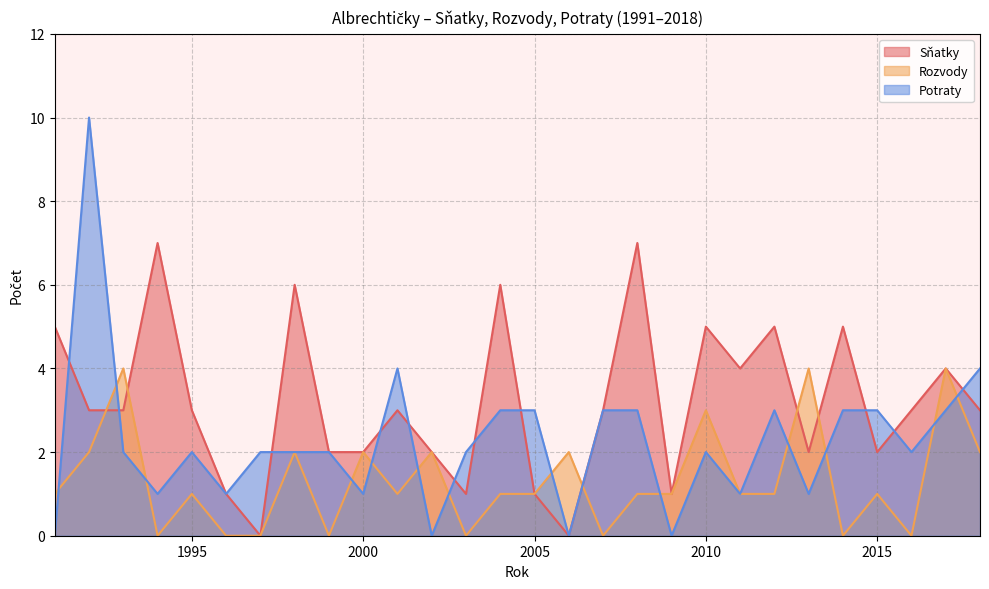

True or false: Potraty has more than 1 points higher than both neighbors.

True